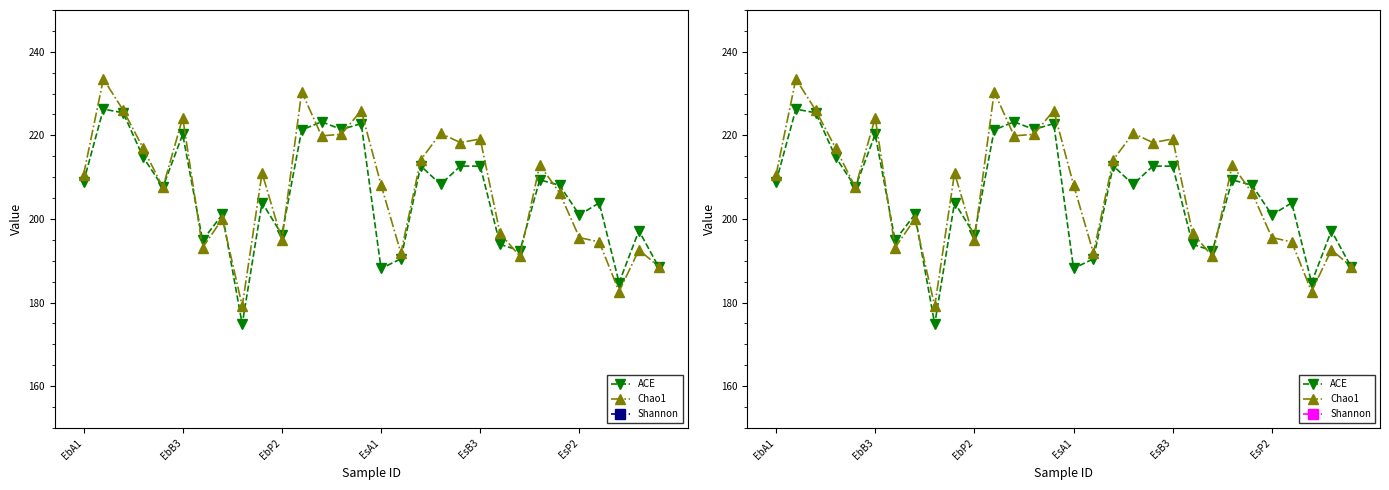

True or false: Chao1 and Shannon intersect in this chart.

False